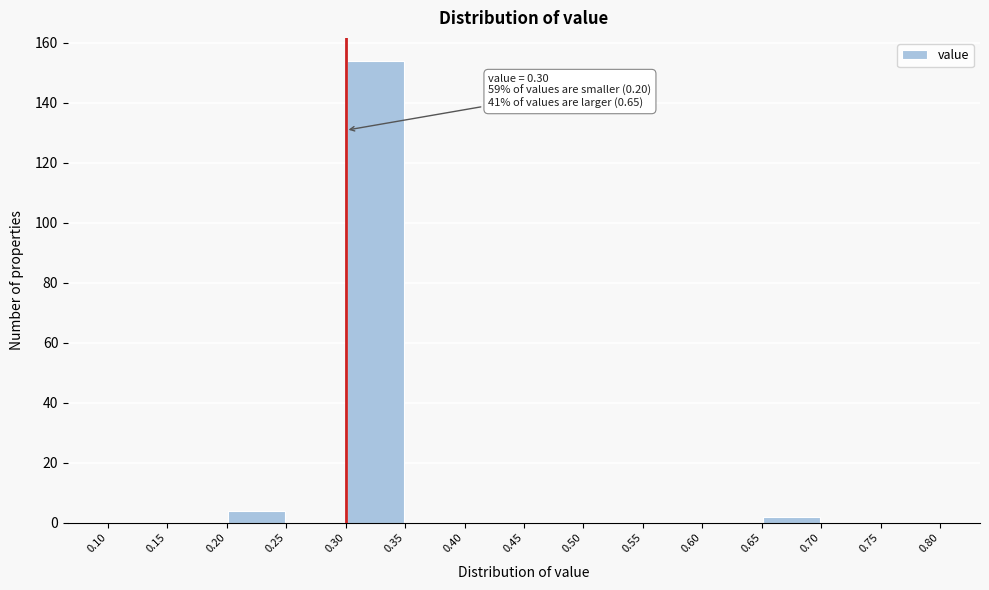

Over which range of the x-axis is the bar tallest?

0.30 to 0.35